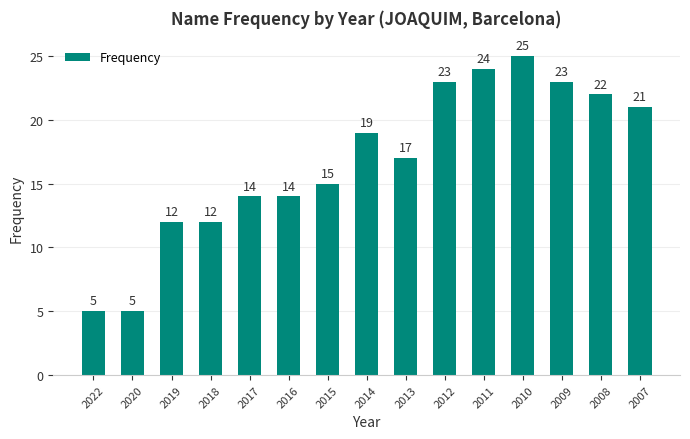

Are the bars grouped side by side (vs. stacked)?

No